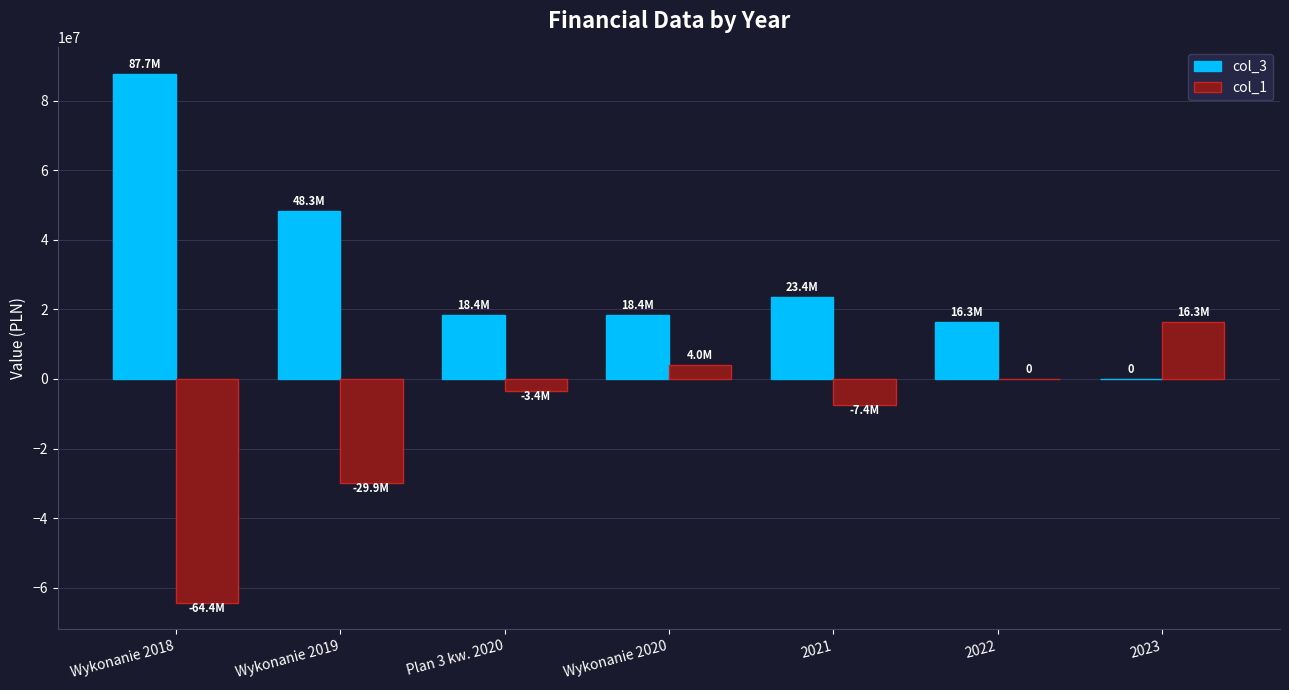

Reading left to right, what are all the values shown in this chart?

col_3: 87656829.8	48306802.5	18439176.6	18439176.6	23430343.6	16259000.0	0.0
col_1: -64350027.3	-29867625.9	-3439176.6	3991167.0	-7430343.6	0.0	16304000.0